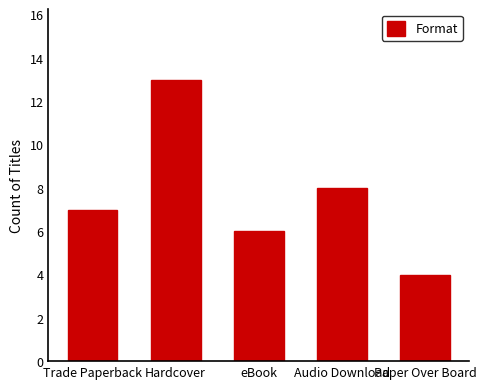

What value does the data have at Audio Download?

8